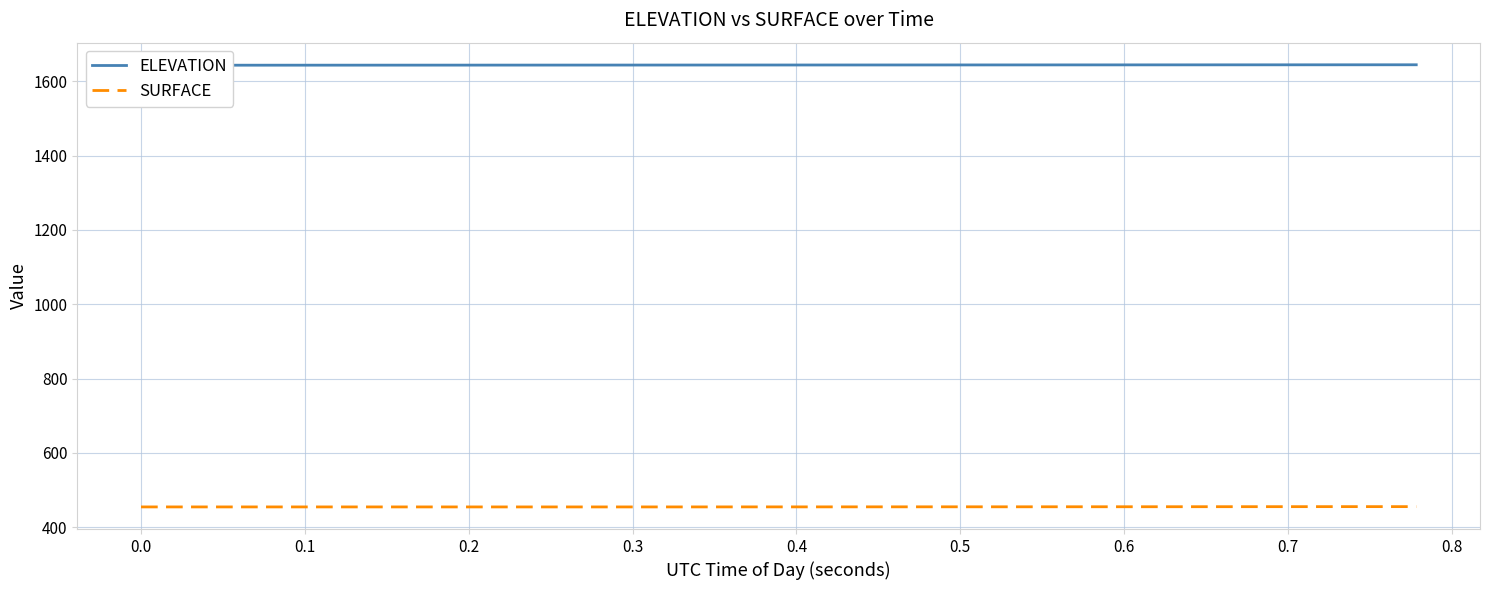

What is the maximum value shown in the chart?

1644.3